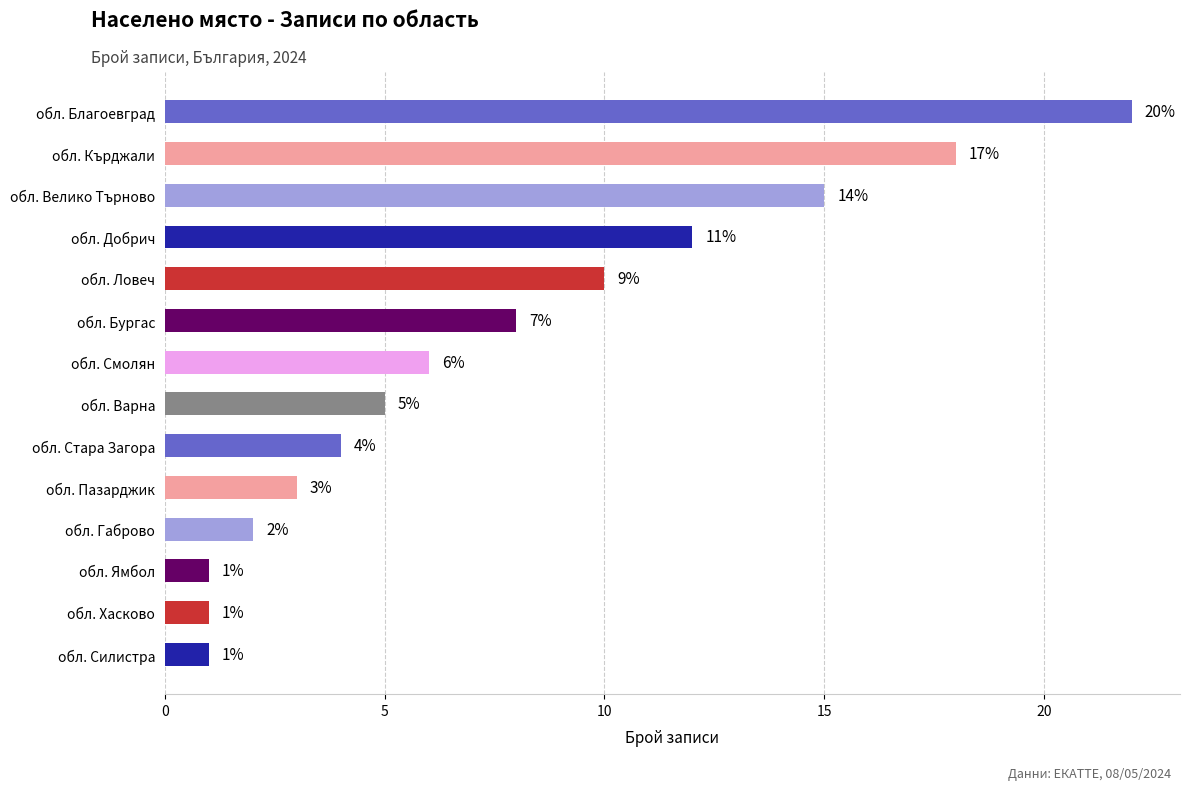

What position from the bottom is обл. Ловеч?

10